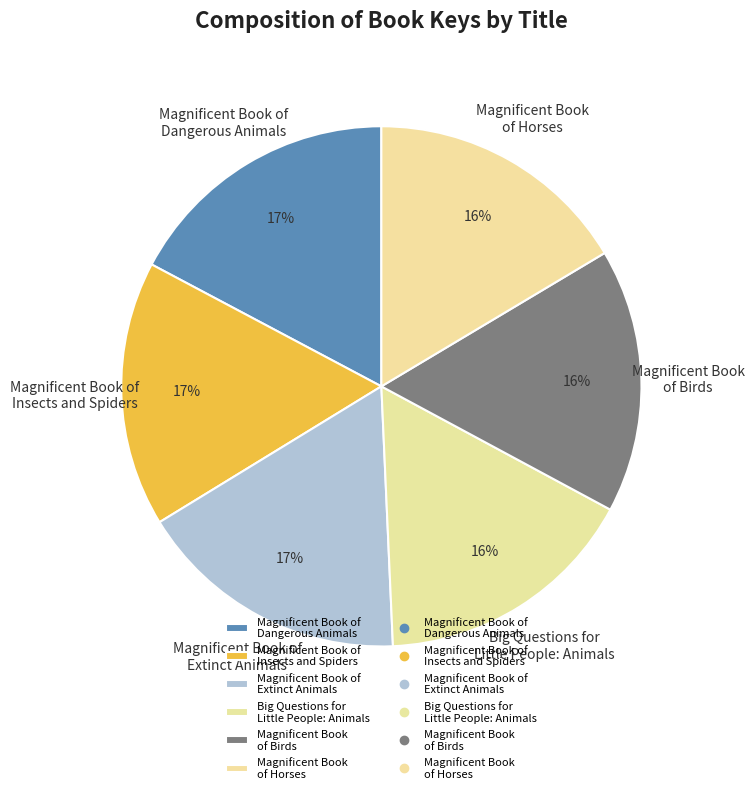

Between Magnificent Book of Dangerous Animals and Big Questions for Little People: Animals, which is larger?

Magnificent Book of Dangerous Animals